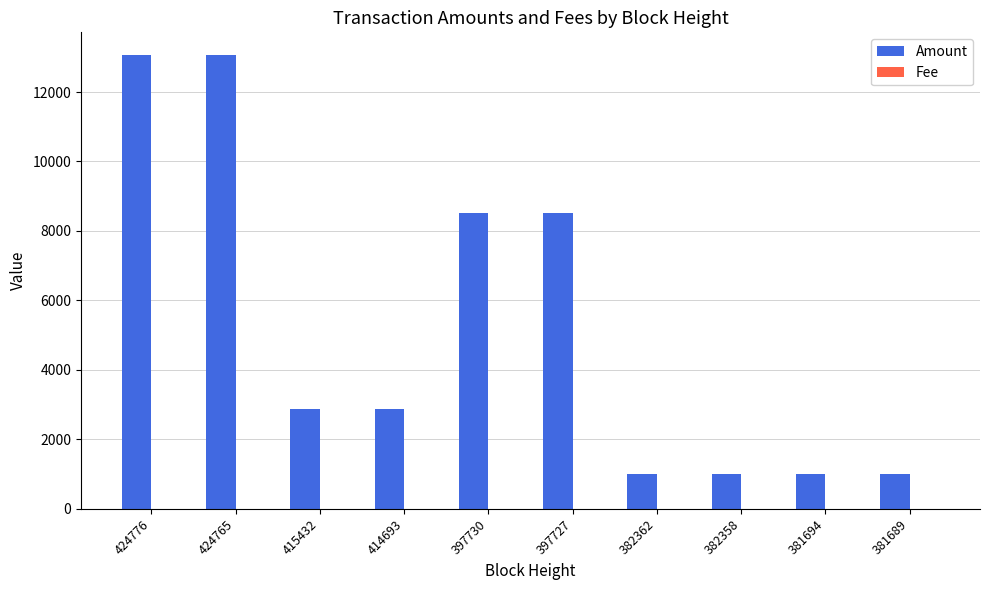

Is it true that Amount equals 3356 at 397730?

False